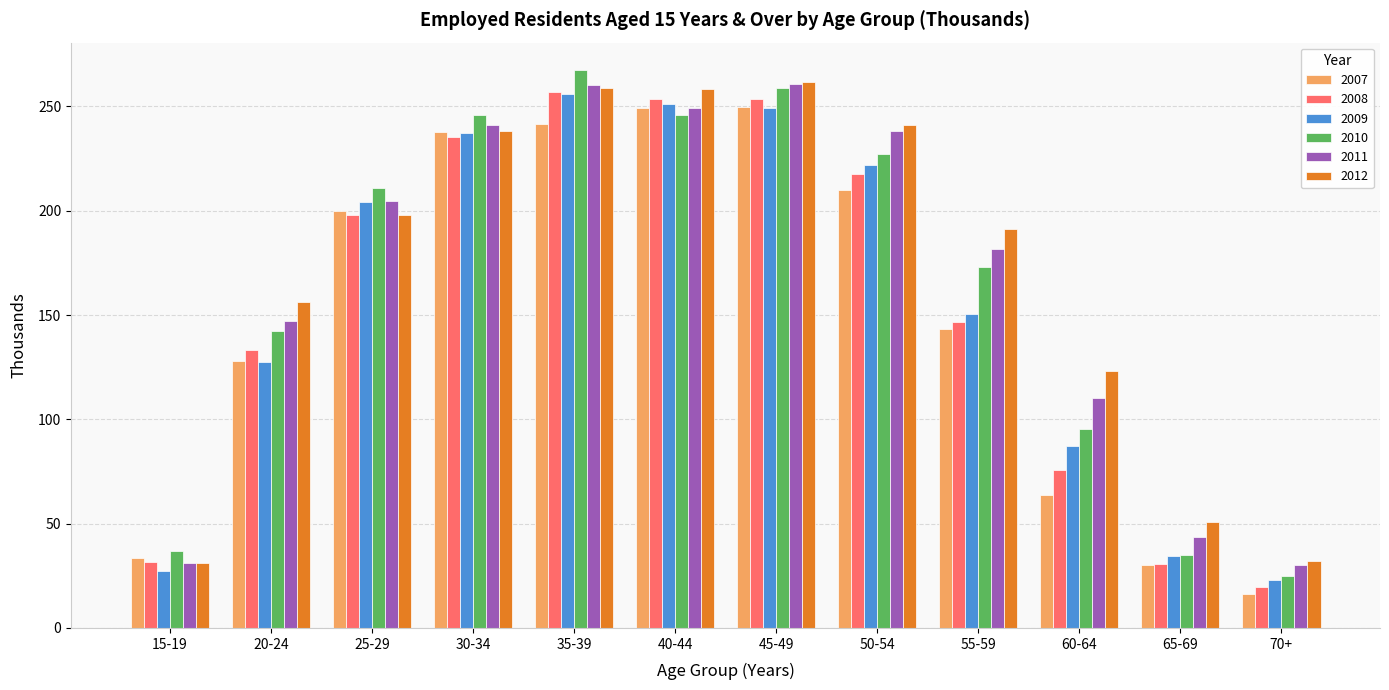

Which label corresponds to the largest value in the chart?

35-39